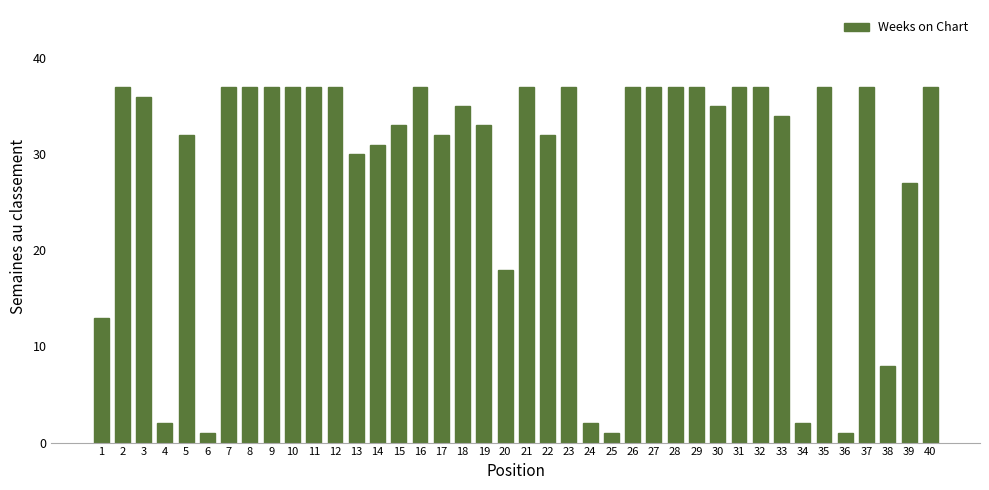

What is the greatest value displayed?

37